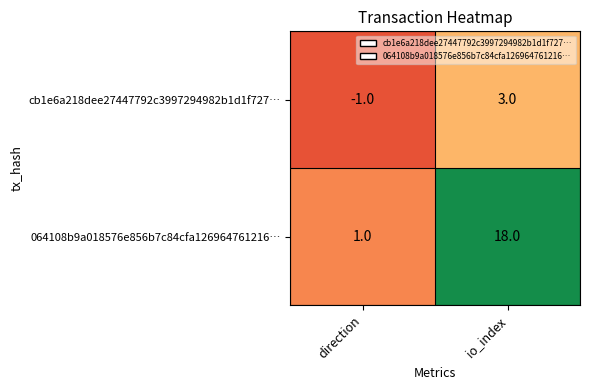

What is the difference between the 064108b9a018576e856b7c84cfa126964761216… values at direction and io_index?

17